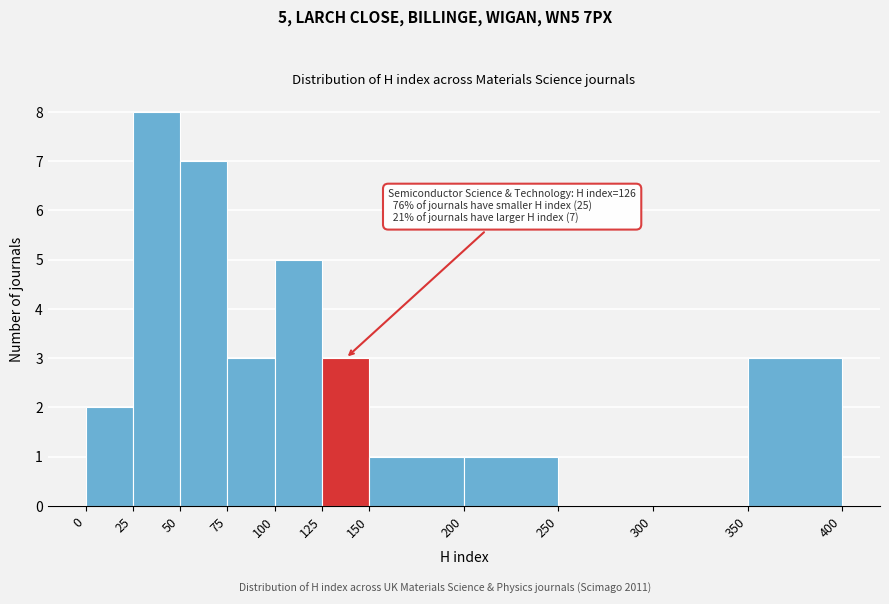

Over which range of the x-axis is the bar tallest?

25 to 50